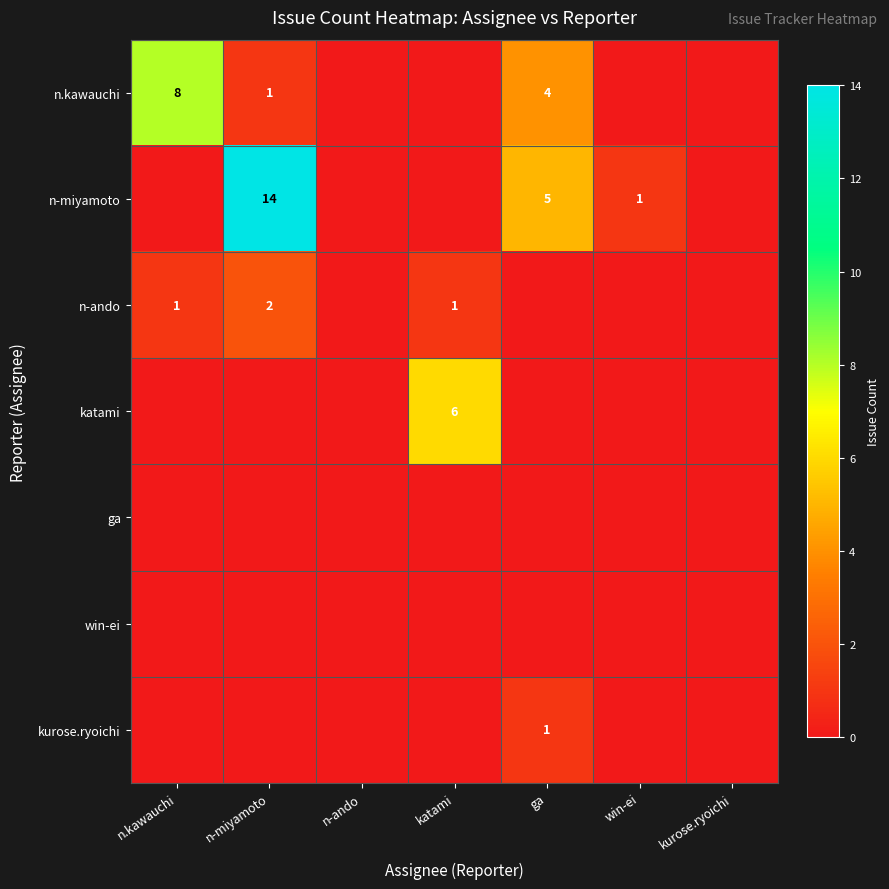

The value of n-miyamoto at win-ei is 2. True or false?

False